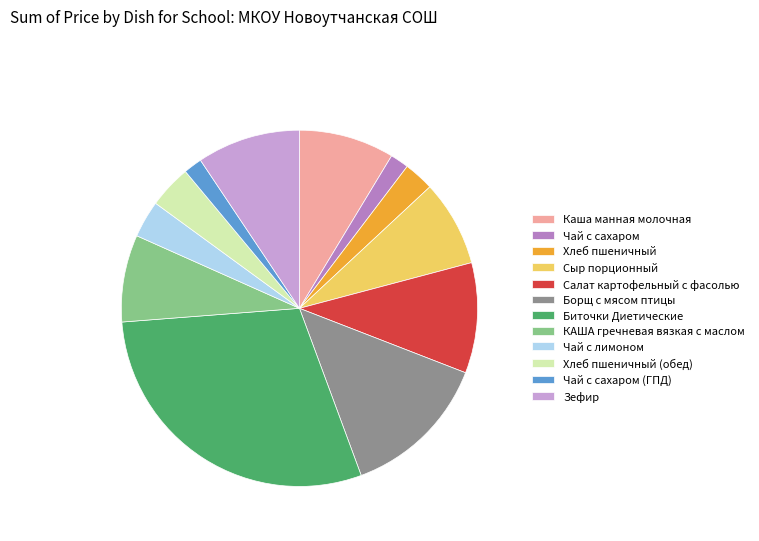

Is it true that Биточки Диетические is 21% of the pie?

False